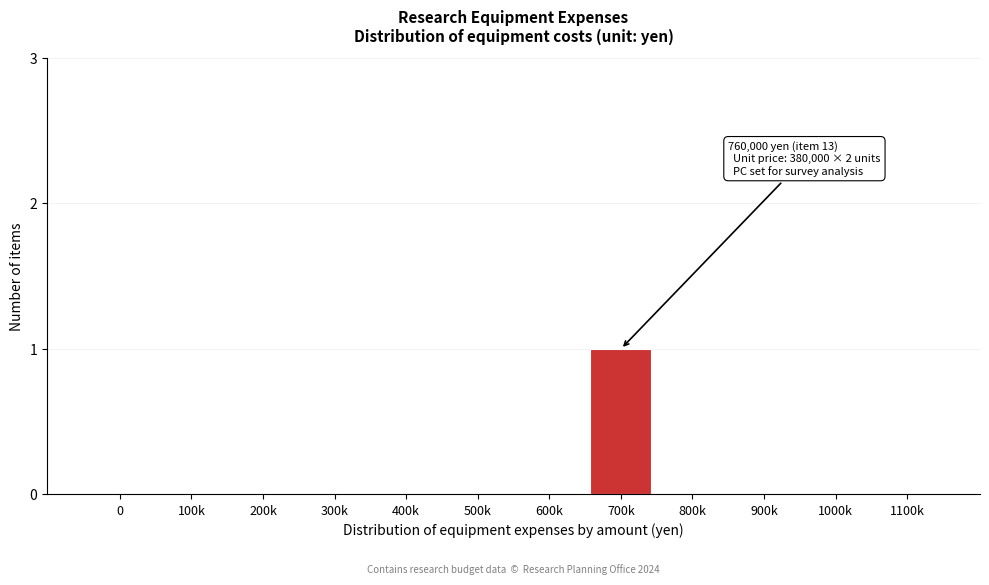

Reading right to left, list all the values displayed in this chart.

1100k=0	1000k=0	900k=0	800k=0	700k=1	600k=0	500k=0	400k=0	300k=0	200k=0	100k=0	0=0